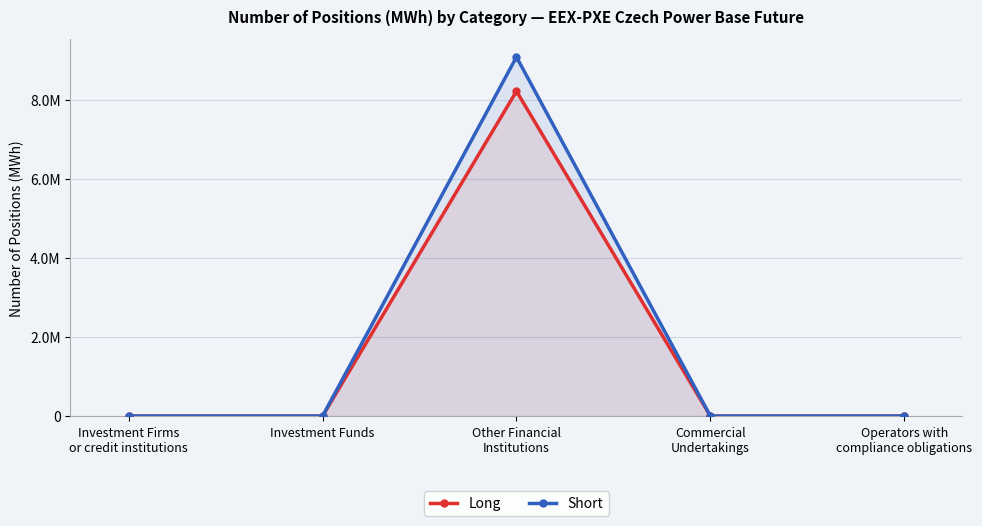

In Long, how many points are higher than both neighbors (excluding endpoints)?

1